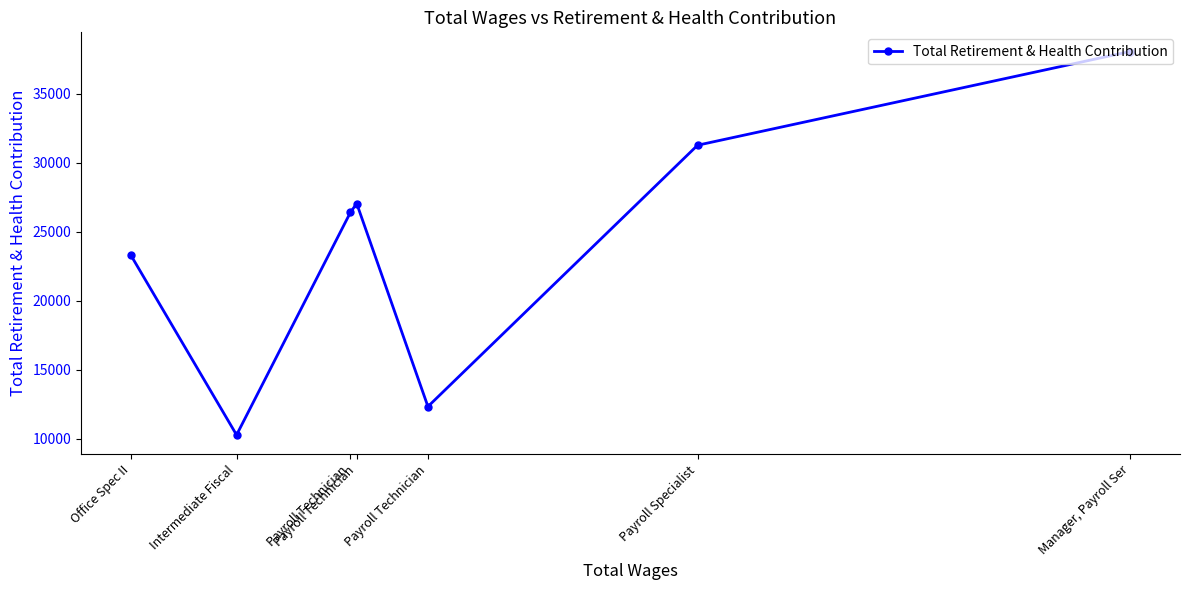

What is the difference between the maximum and minimum values?

27802